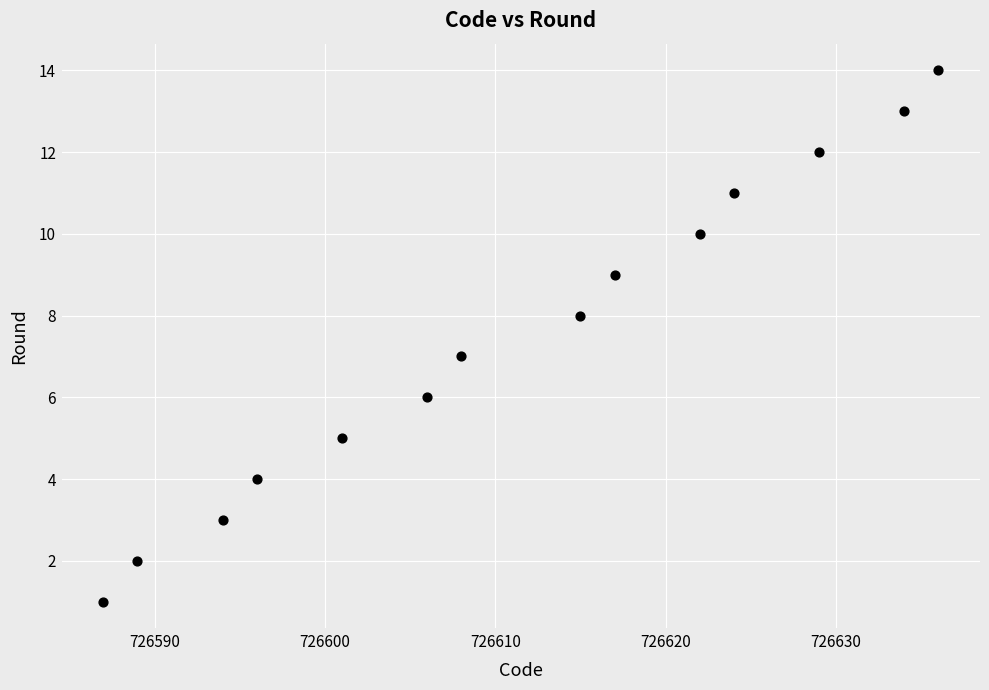

What is the range of Y values (max minus min)?

13